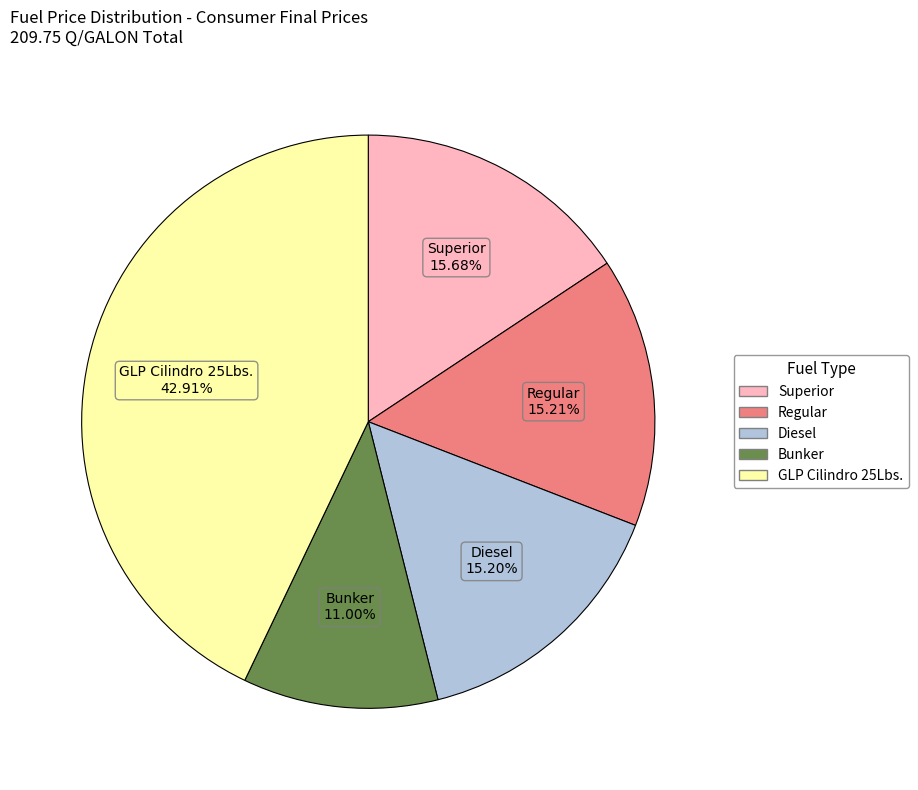

Combined, do GLP Cilindro 25Lbs. and Superior account for over 50%?

Yes